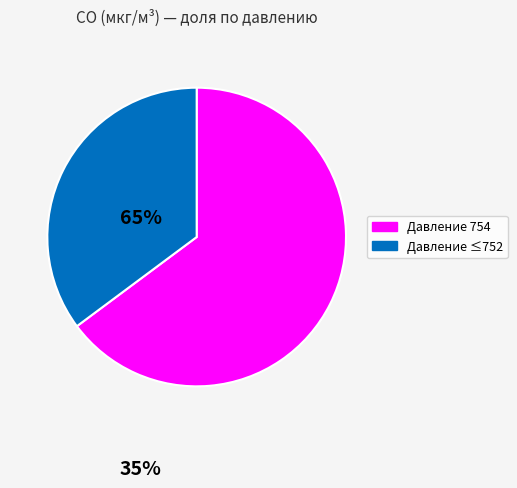

Combined, do Давление 754 and Давление ≤752 account for over 50%?

Yes